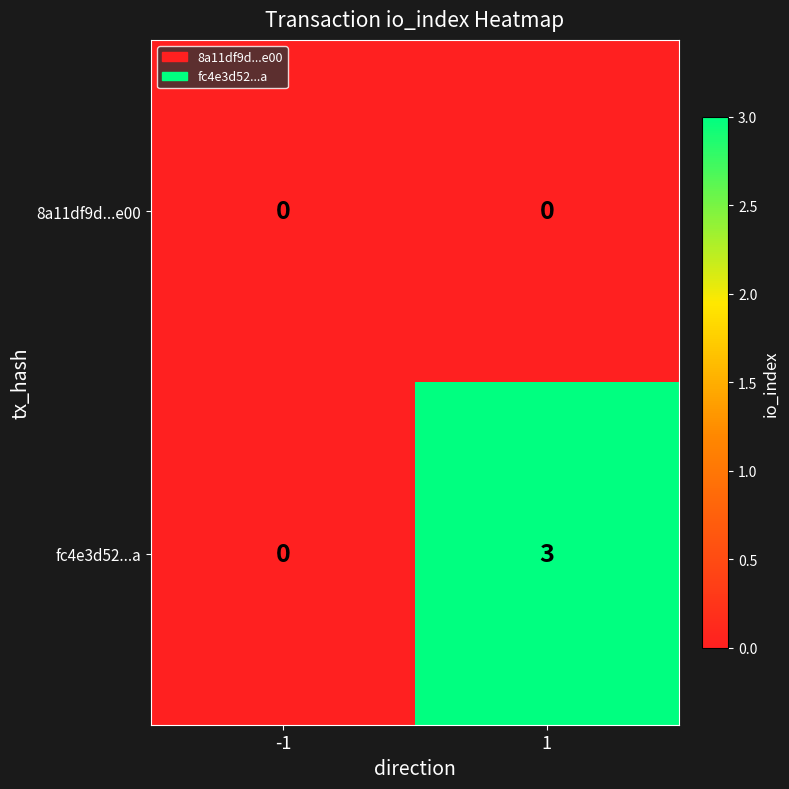

How many distinct data groups are displayed?

2